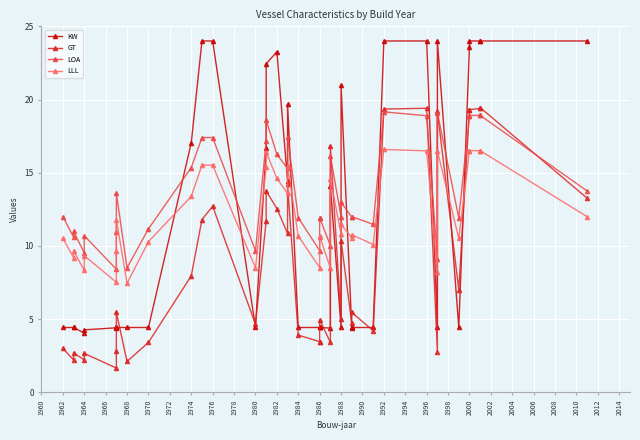

In LLL, how many points are higher than both neighbors (excluding endpoints)?

11